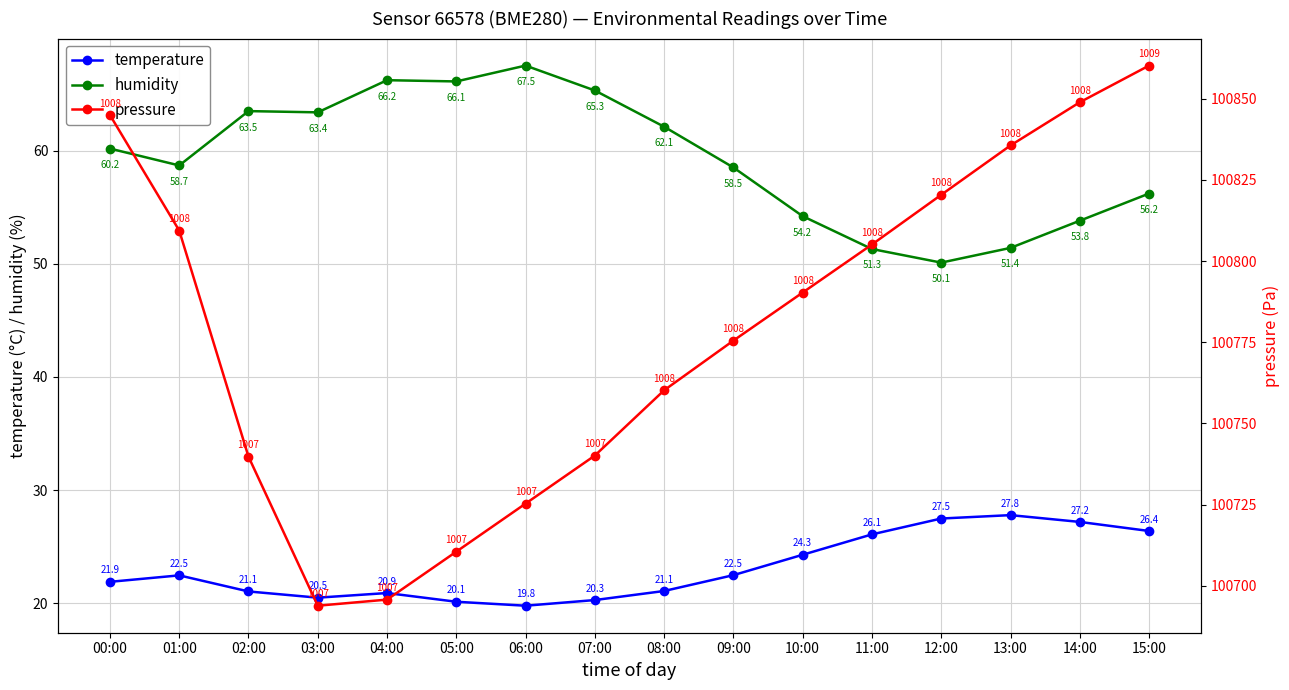

What is the label of the 8th point from the left?

07:00